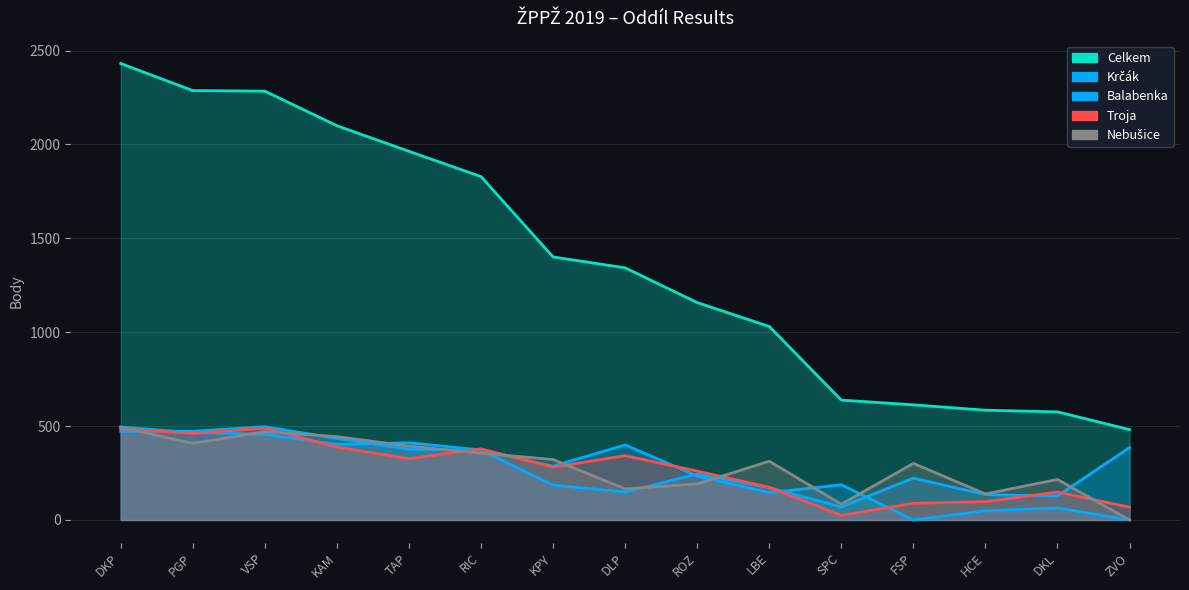

Reading right to left, extract all data points from this chart.

Celkem: 481.1	575.6	584.5	613.1	638.4	1030.3	1157.8	1342.7	1400.6	1828.6	1963.2	2099.5	2283.7	2286.7	2430.9
Nebušice: 0.0	215.8	138.5	301.2	84.1	312.9	191.6	165.7	321.8	355.6	393.3	443.6	470.4	408.2	493.7
Krčák: 385.5	127.8	134.8	223.0	69.5	171.8	244.9	148.4	186.0	371.4	377.1	434.0	496.8	472.6	472.0
Balabenka: 0.0	64.1	49.3	0.0	187.7	145.3	234.4	399.6	286.5	372.9	411.2	402.2	456.3	465.2	495.2
Troja: 67.9	148.7	97.5	88.9	24.1	173.7	260.2	342.7	281.2	378.6	326.2	387.9	488.9	460.9	485.1